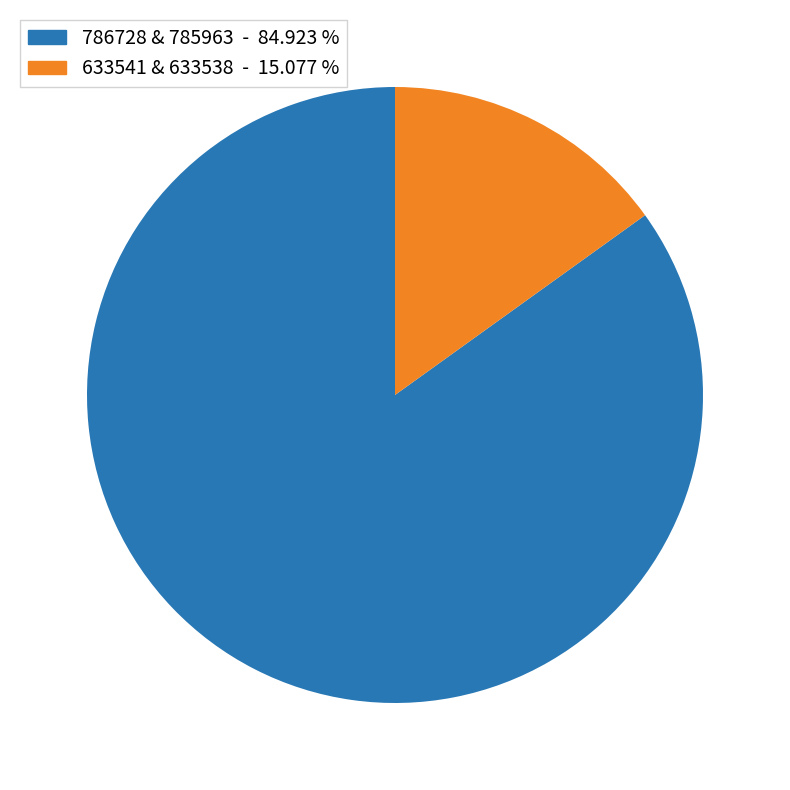

Does any single category account for the majority?

Yes